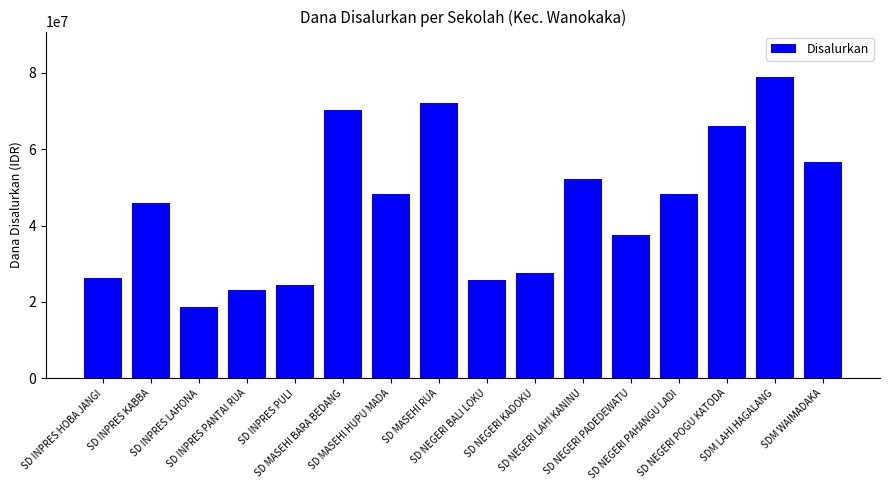

What is the sum of the values at SD NEGERI KADOKU and SD NEGERI POGU KATODA?

93825000